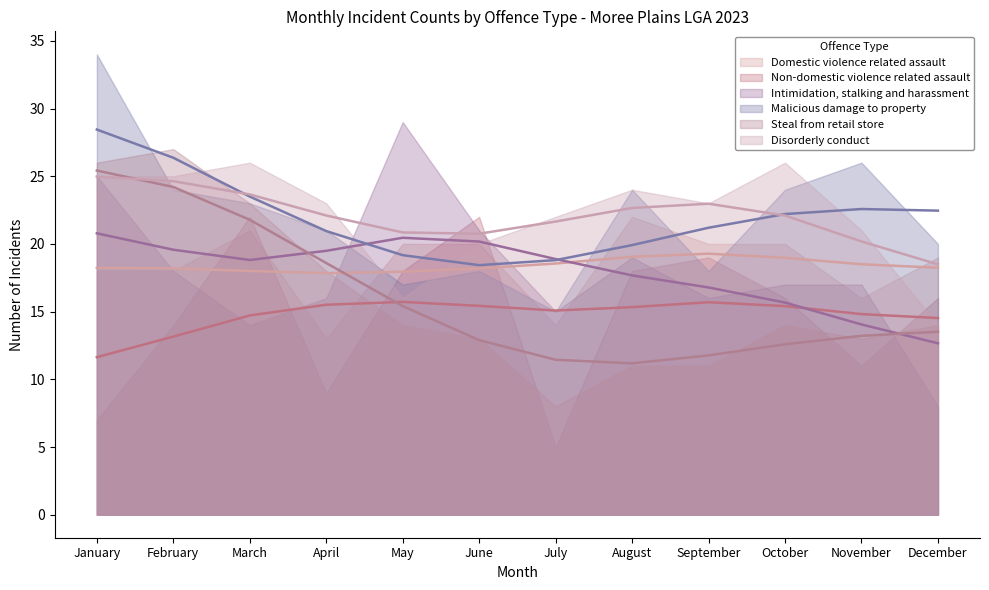

Which series has the largest range (max minus min)?

Intimidation, stalking and harassment